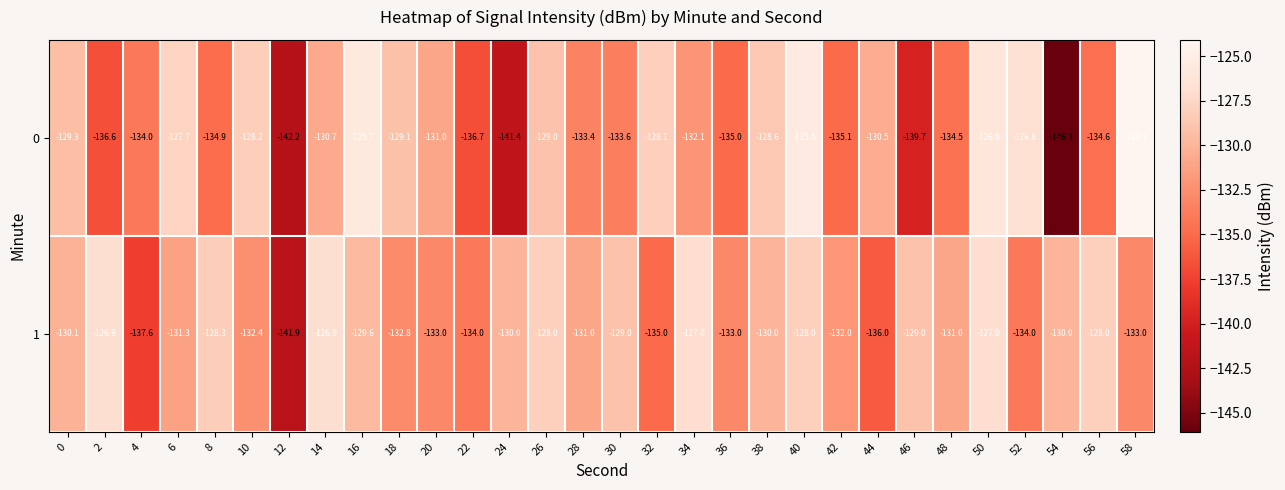

What is the total value across all series at 8?

-263.2